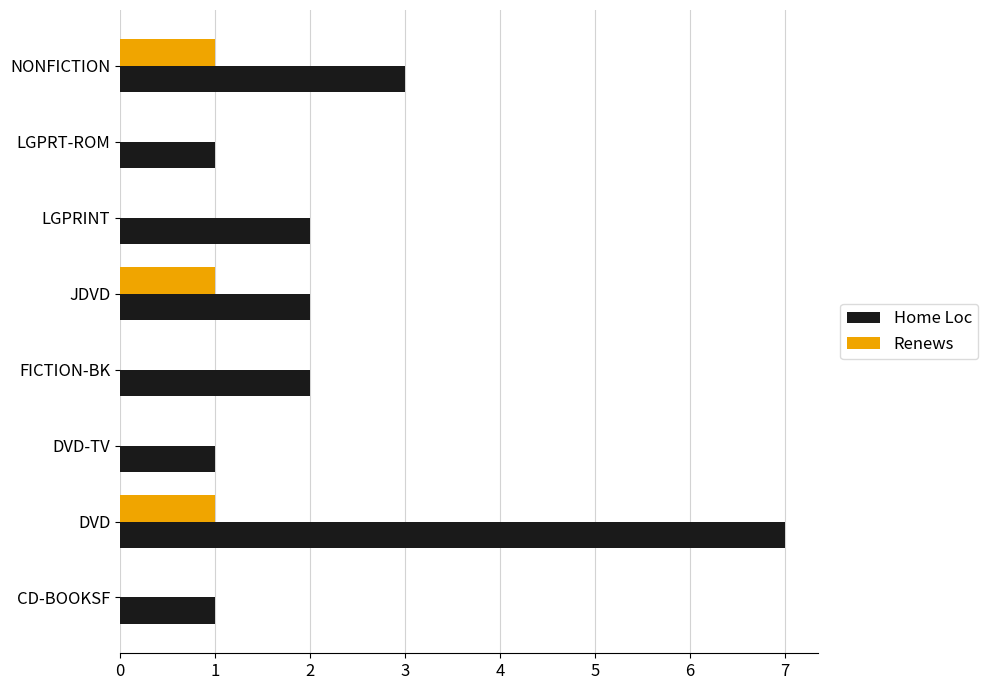

At which category does the chart reach its peak across all series?

DVD